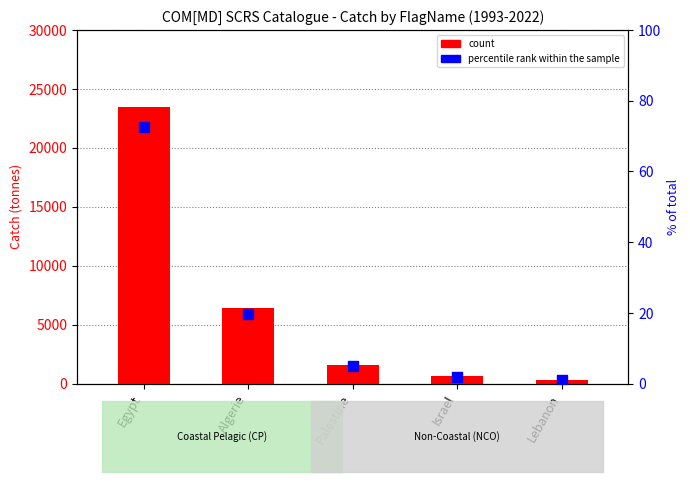

Which series contains the lowest Y value?

percentile rank within the sample